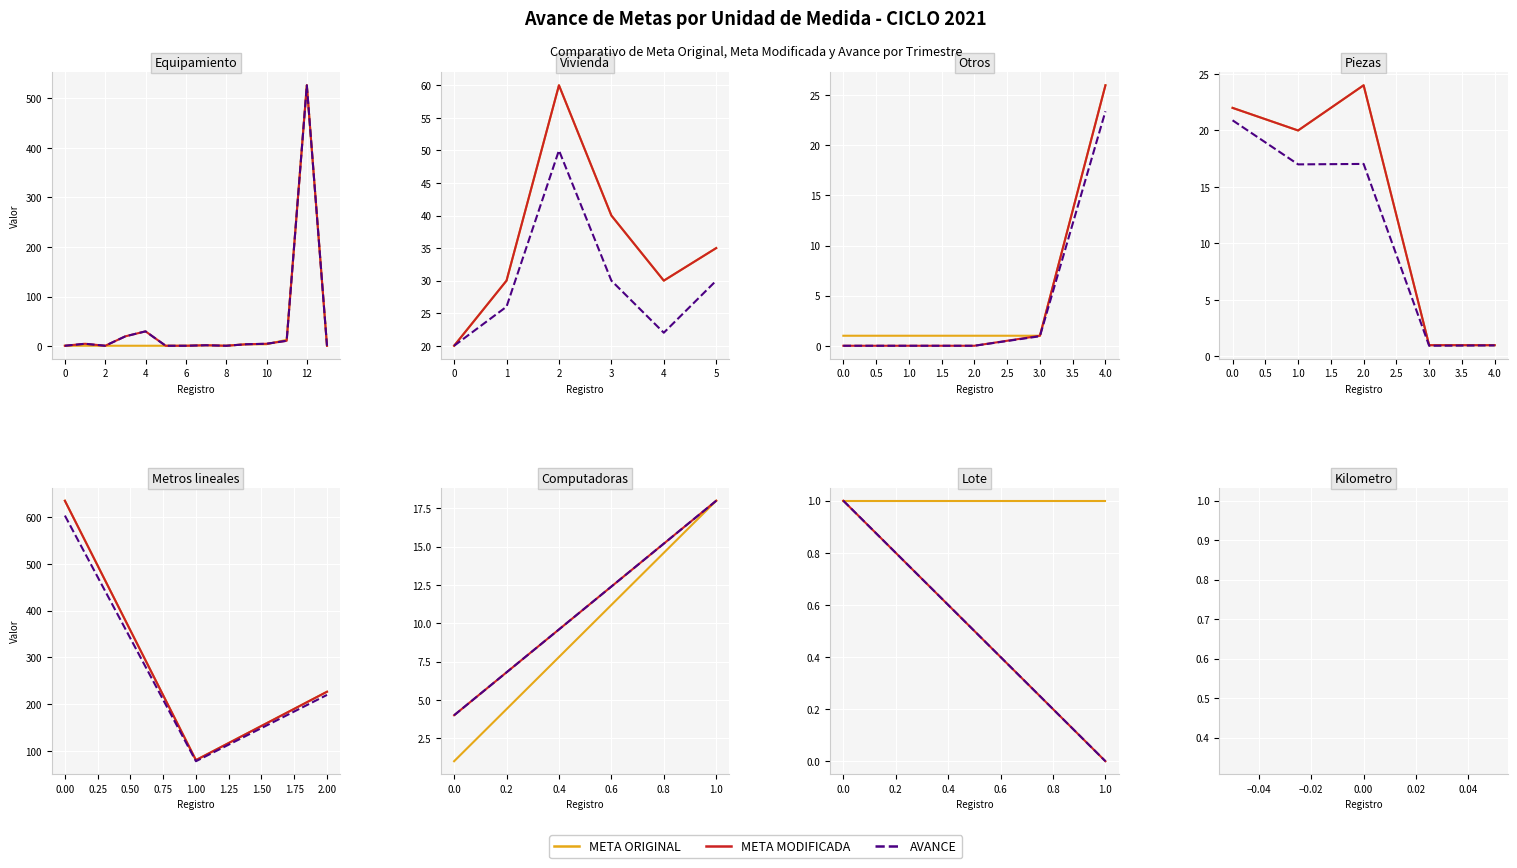

What is the value of the META ORIGINAL point at the 1st from the left?

1